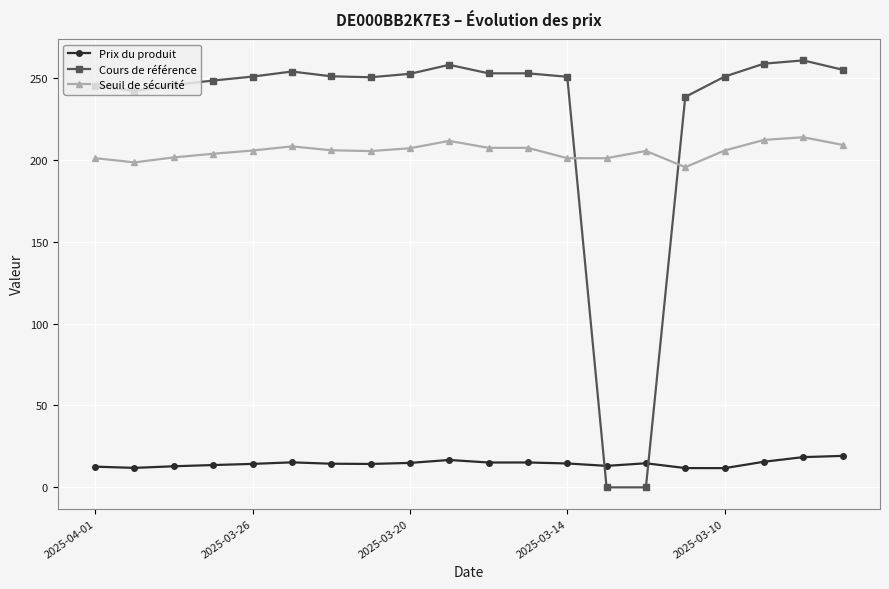

At how many categories does at least one series exceed 64?

20